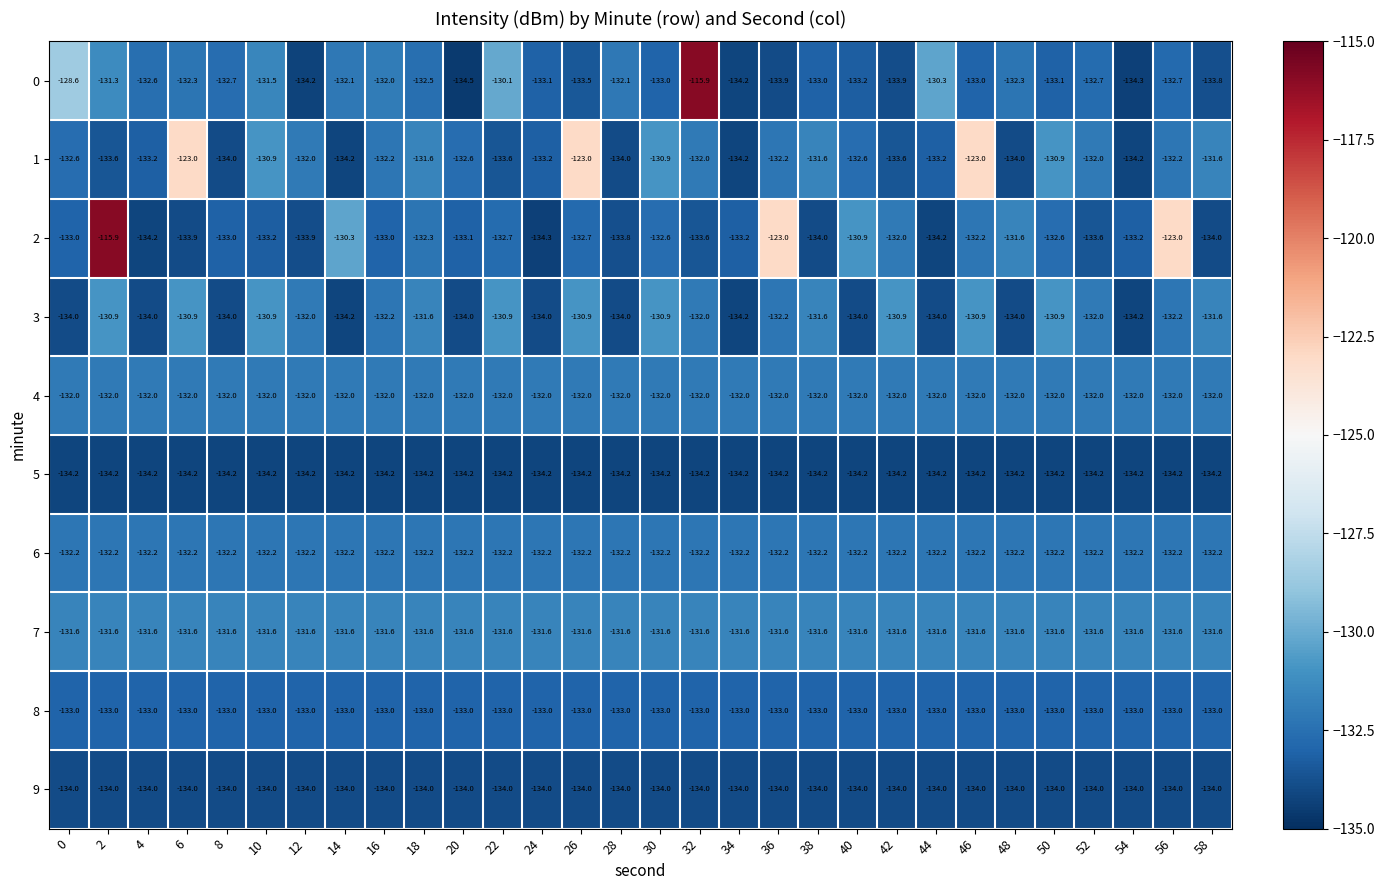

What is the maximum value shown in the chart?

-115.9